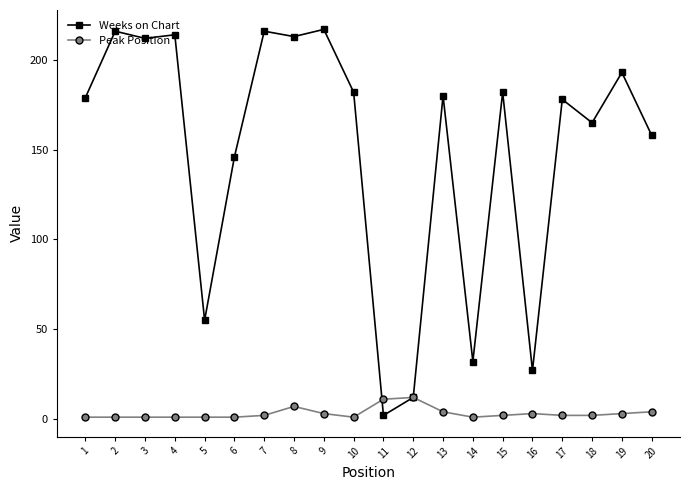

How many lines are shown in the chart?

2